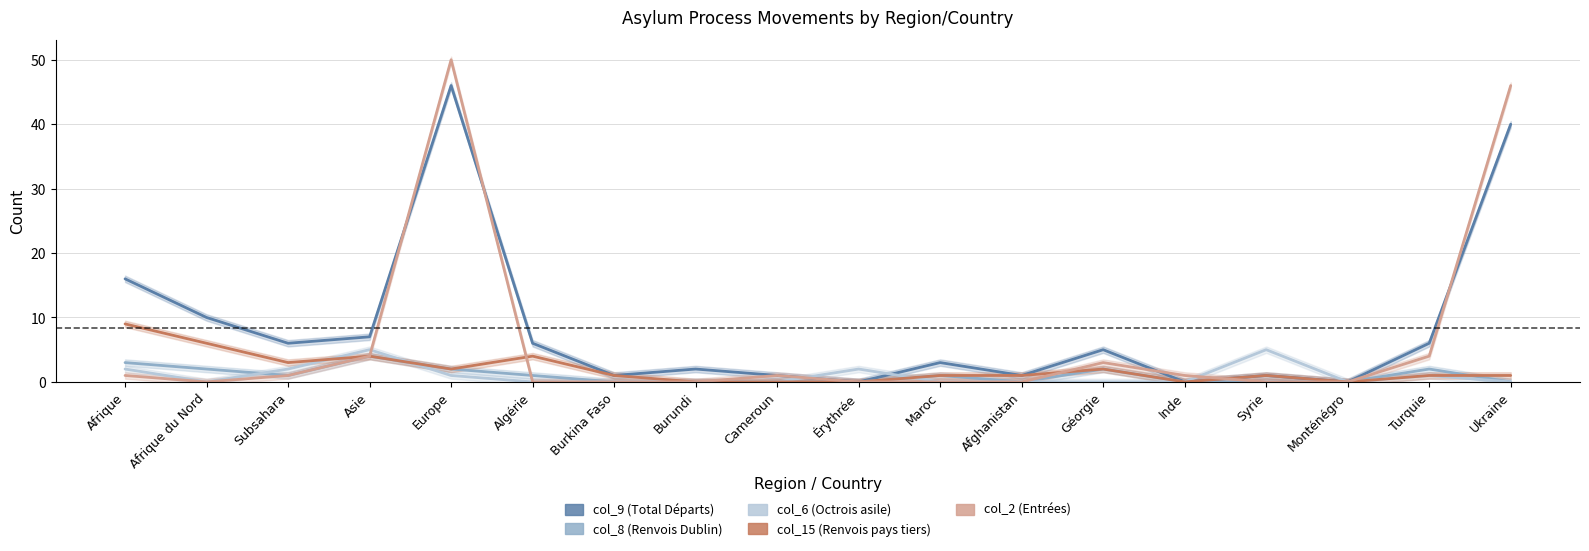

How many lines are shown in the chart?

5